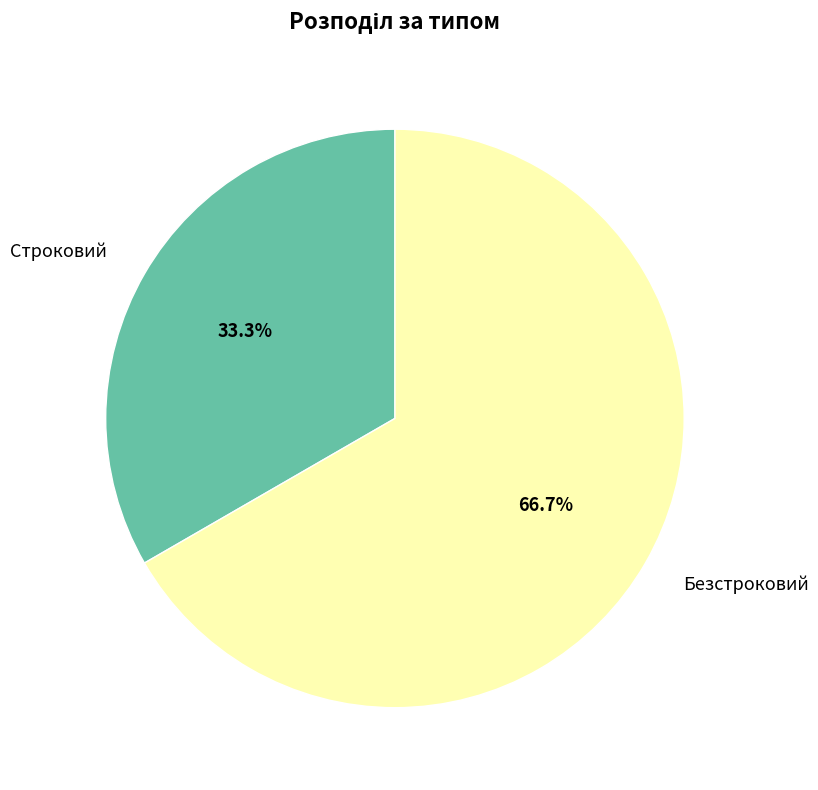

Is it true that Безстроковий is 67% of the pie?

True